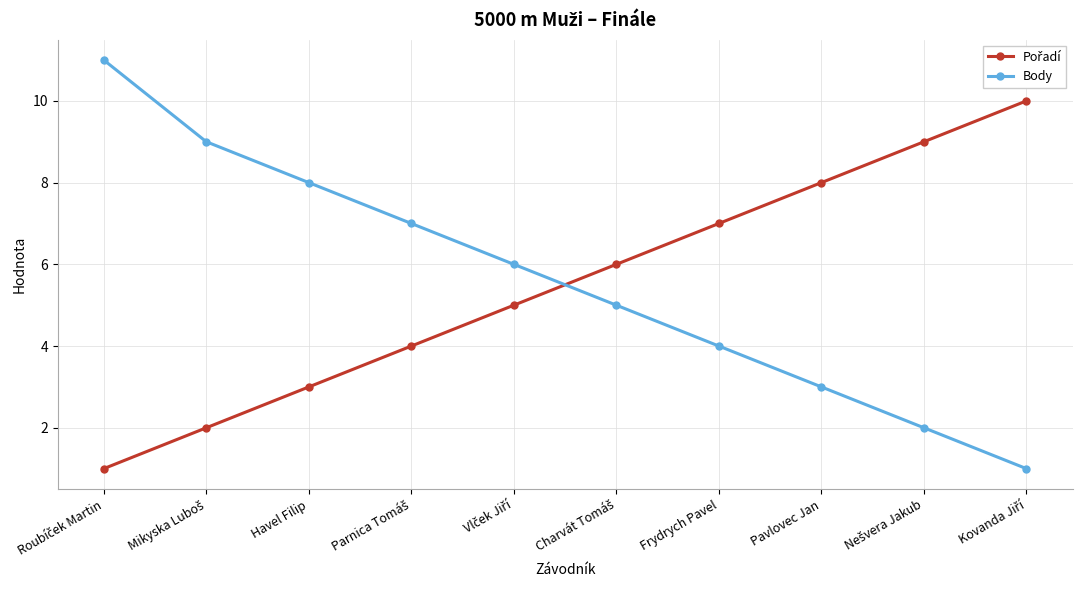

The Body series shows 7 at Frydrych Pavel. True or false?

False